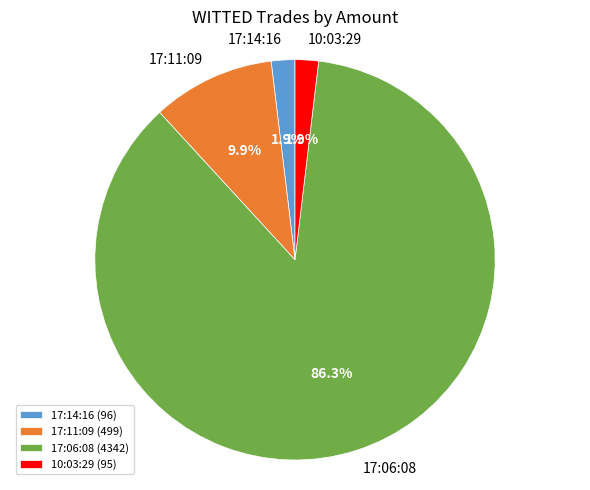

The 10:03:29 slice represents 2% of the pie. True or false?

True